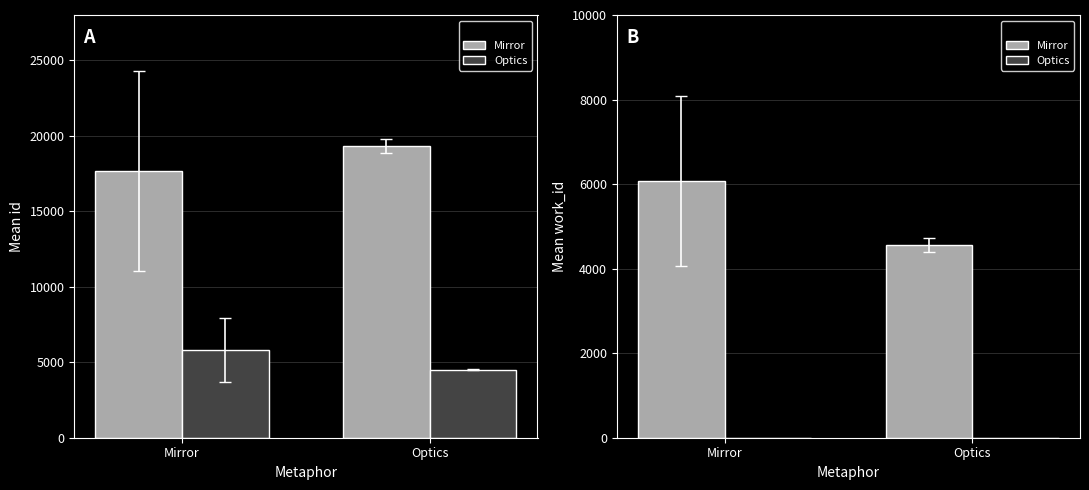

The Optics series shows 4.0 at Mirror. True or false?

True